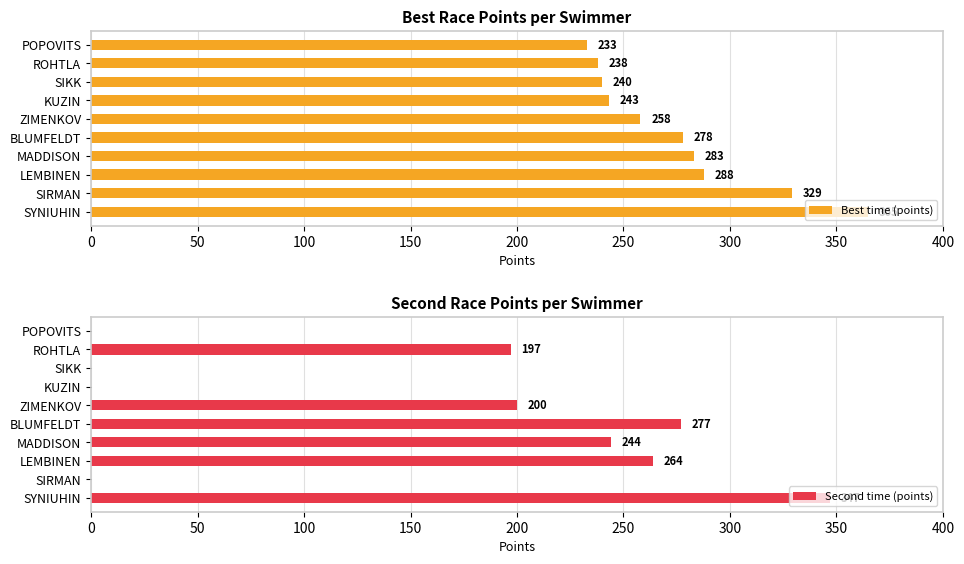

What is the sum of all Best time (points) values?

2755